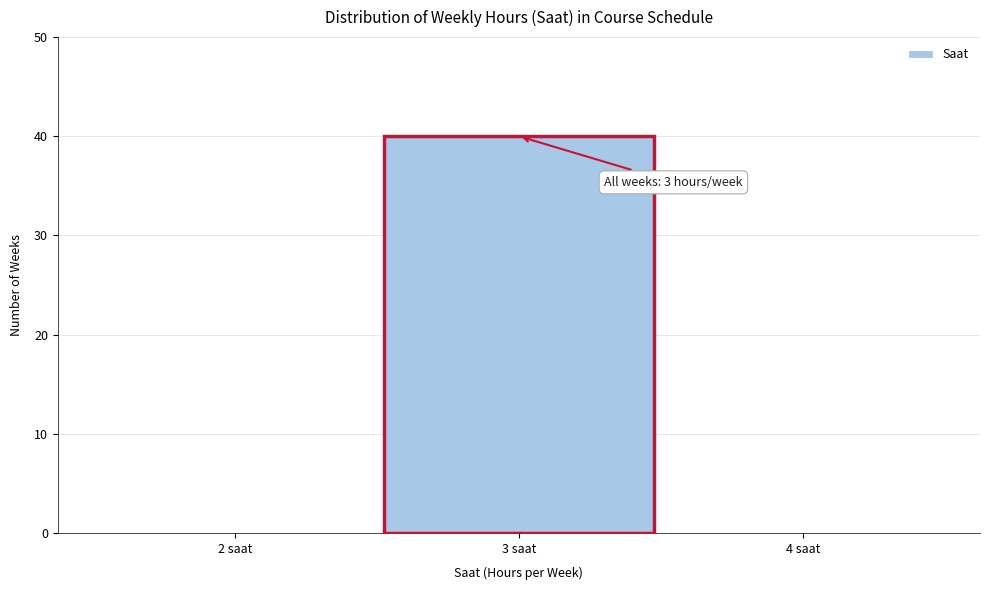

Which range on the x-axis has the tallest bar?

2.5 to 3.5